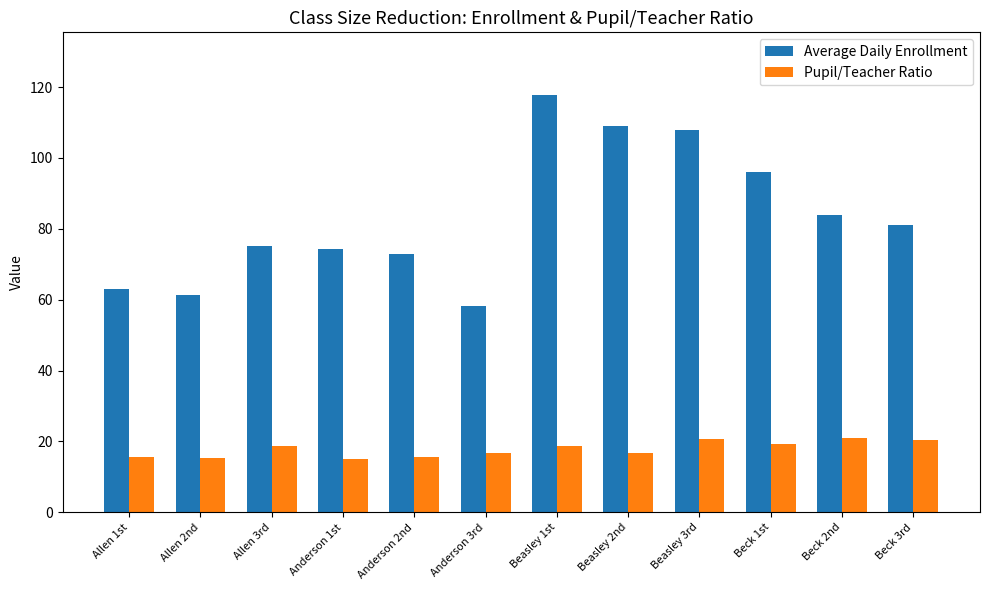

At which label does Average Daily Enrollment reach its peak?

Beasley 1st